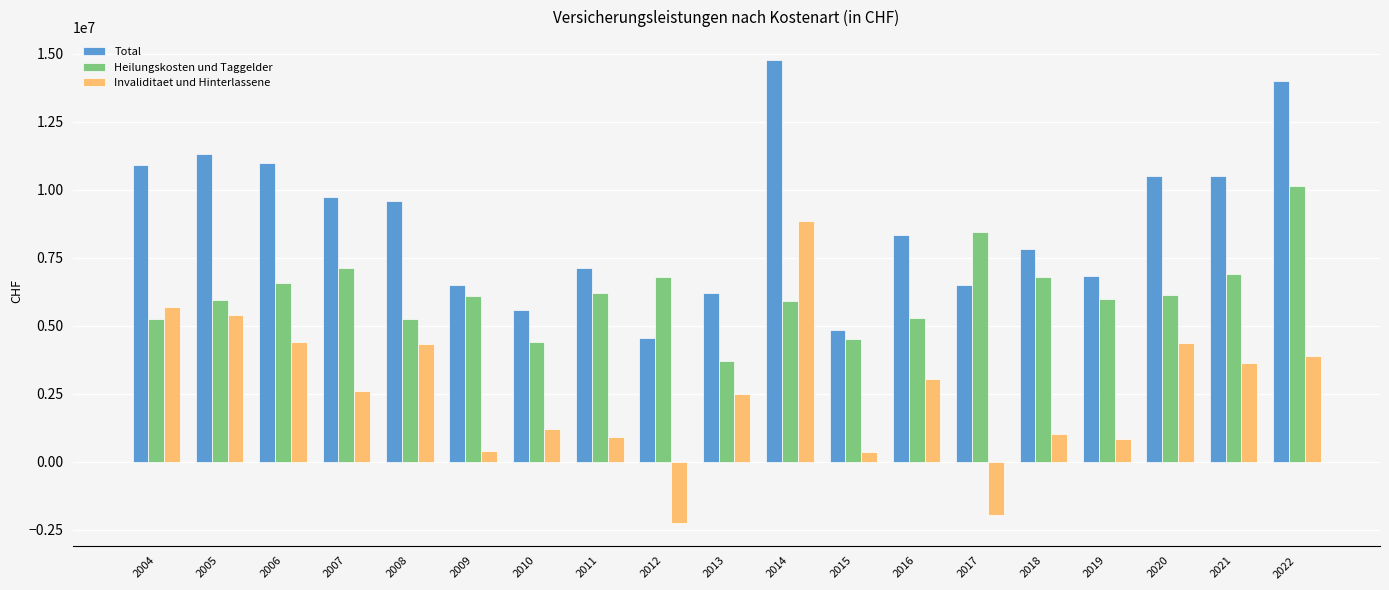

List the series in order of their peak value, lowest first.

Invaliditaet und Hinterlassene, Heilungskosten und Taggelder, Total